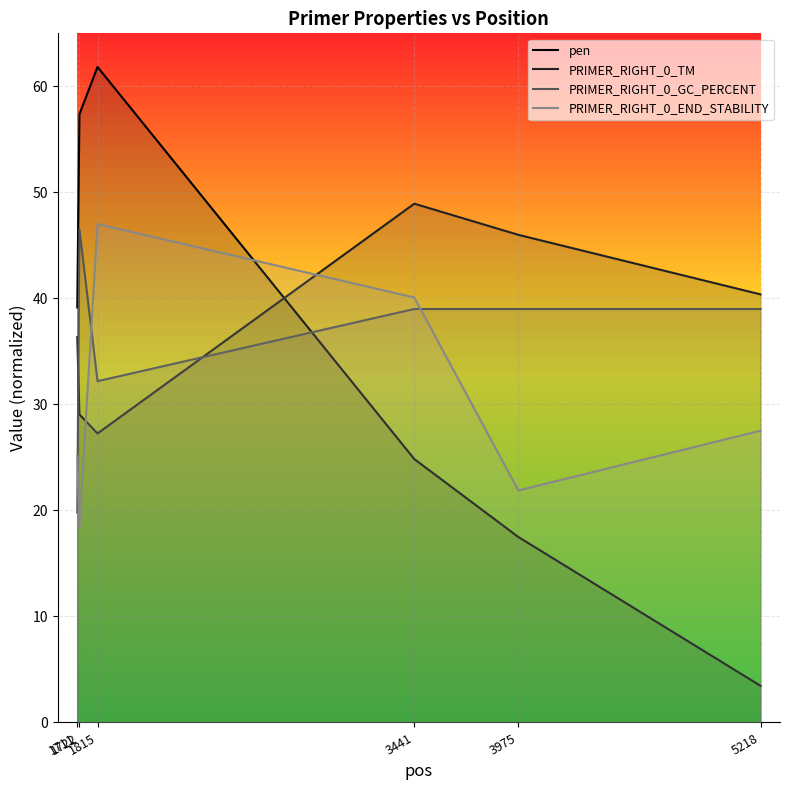

At which label does PRIMER_RIGHT_0_END_STABILITY reach its minimum?

1722